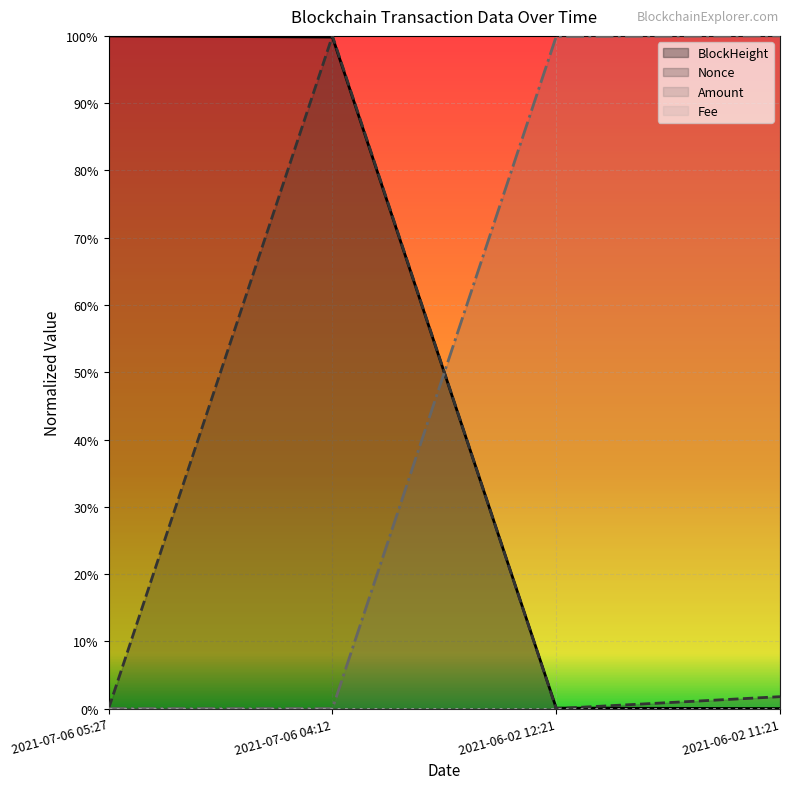

True or false: Nonce has more than 0 points higher than both neighbors.

True